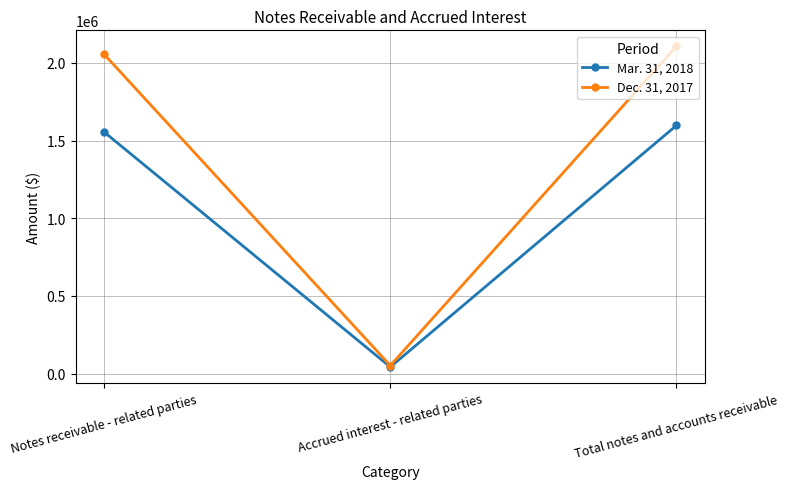

Reading left to right, list all the values displayed in this chart.

Mar. 31, 2018: 1554446	42575	1597021
Dec. 31, 2017: 2054446	51783	2106229